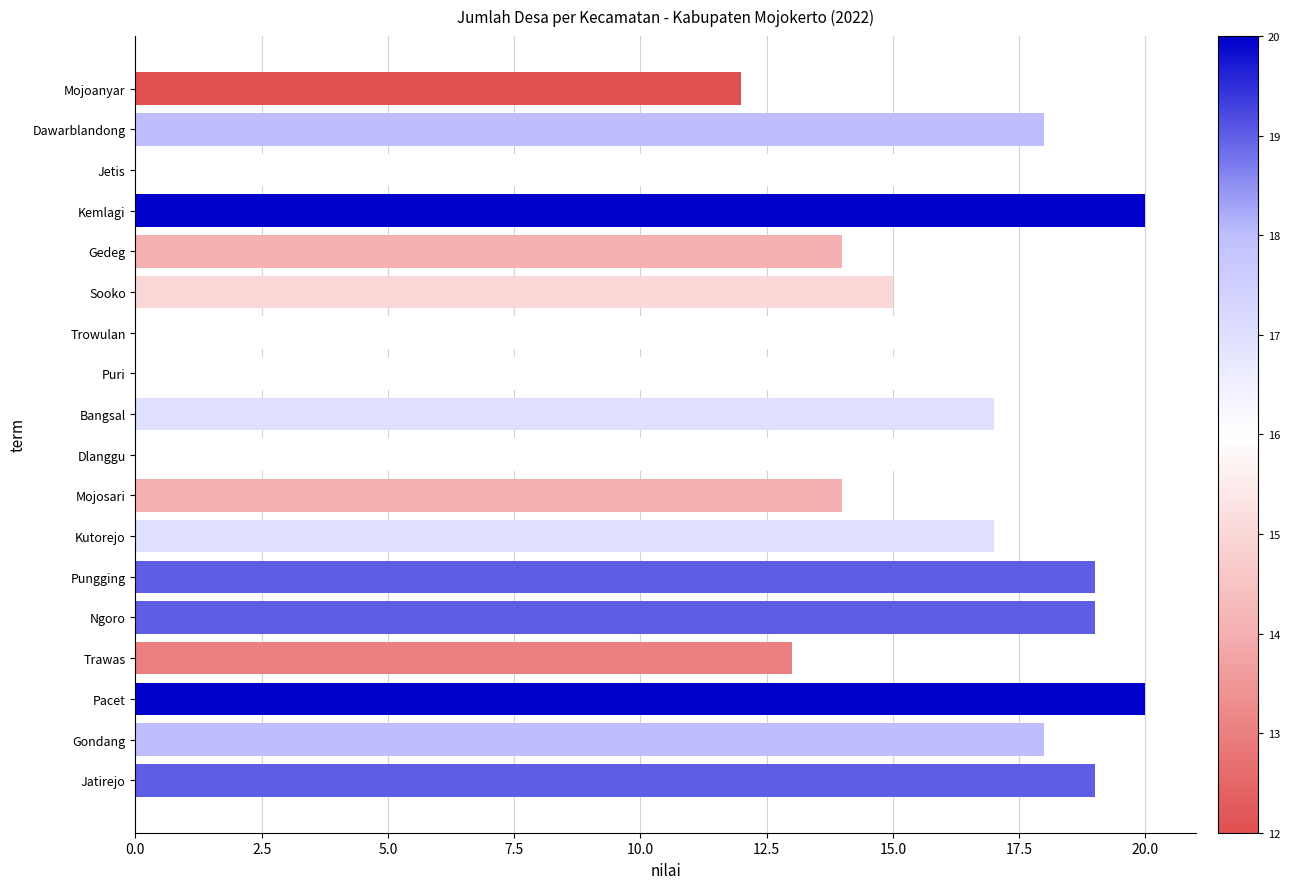

The value at Kemlagi is 11. True or false?

False